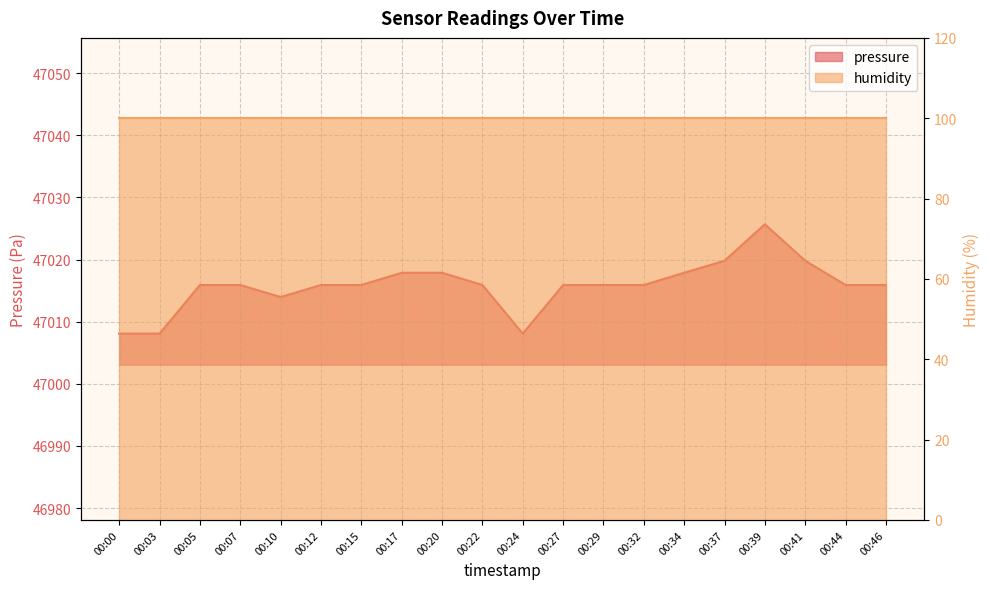

True or false: the data has more than 2 interior local peaks.

False